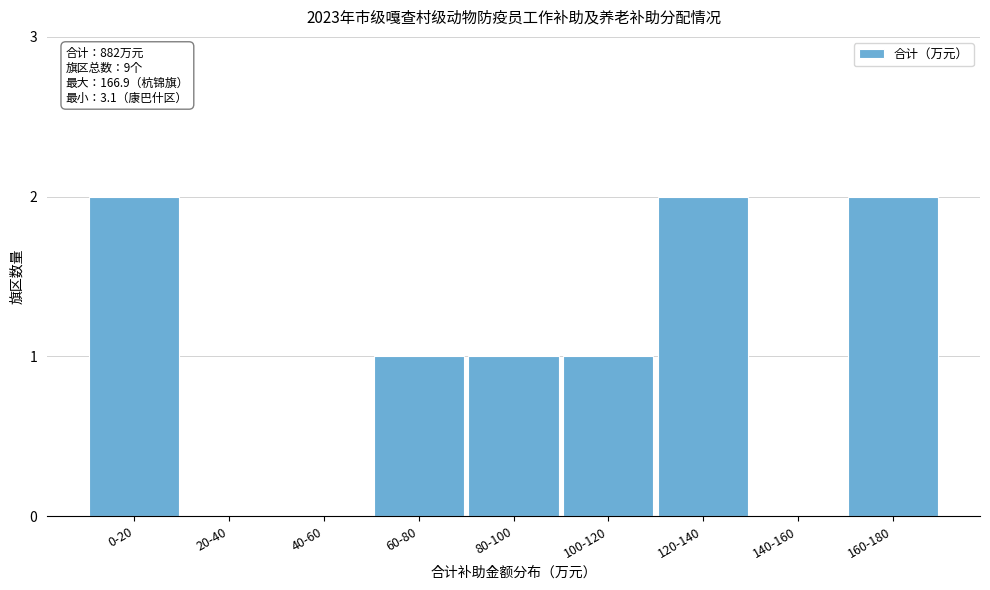

Reading left to right, what are all the values shown in this chart?

0-20=2	20-40=0	40-60=0	60-80=1	80-100=1	100-120=1	120-140=2	140-160=0	160-180=2